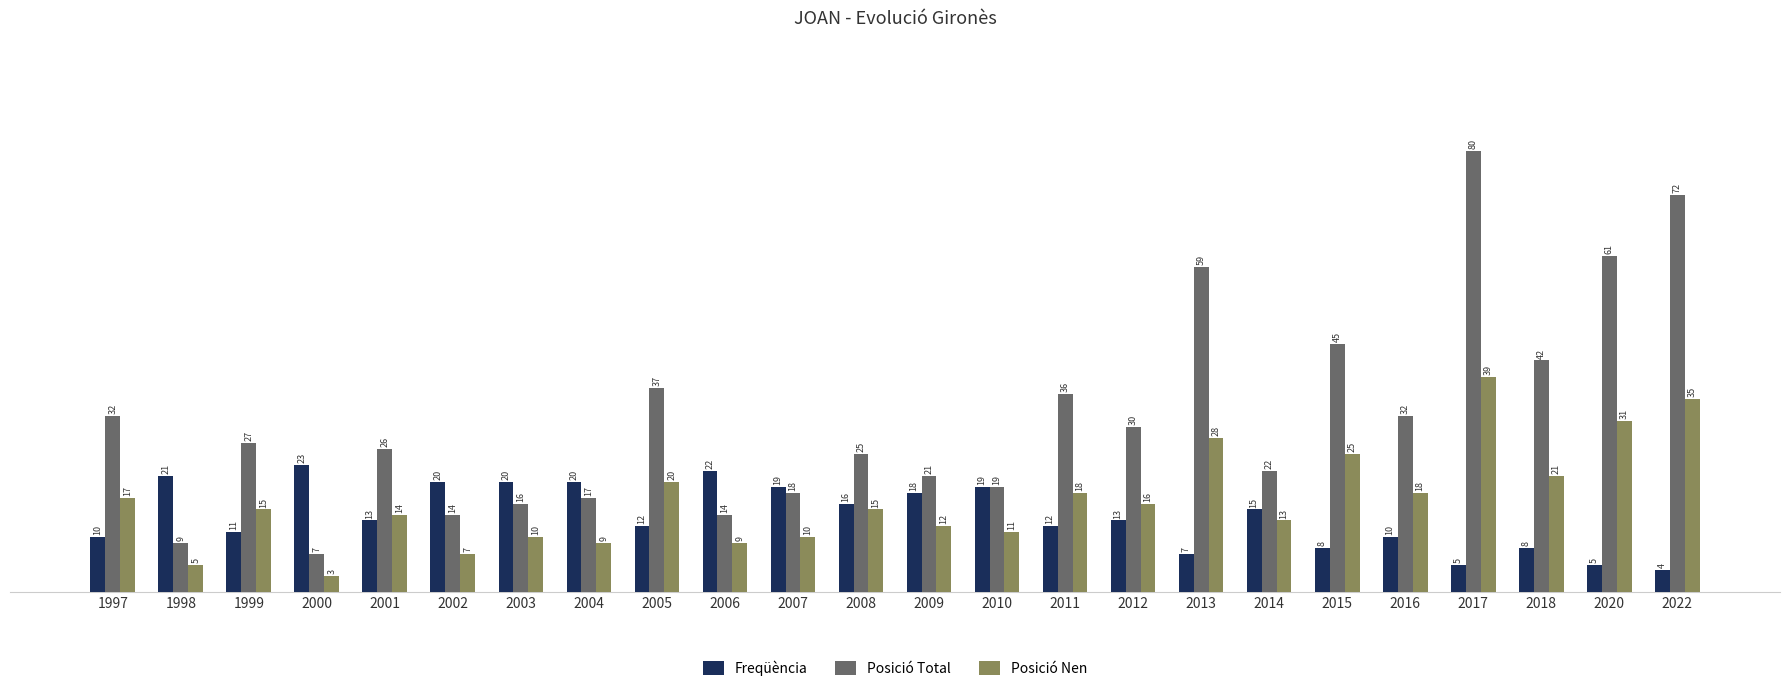

What is the total value across all series at 1999?

53